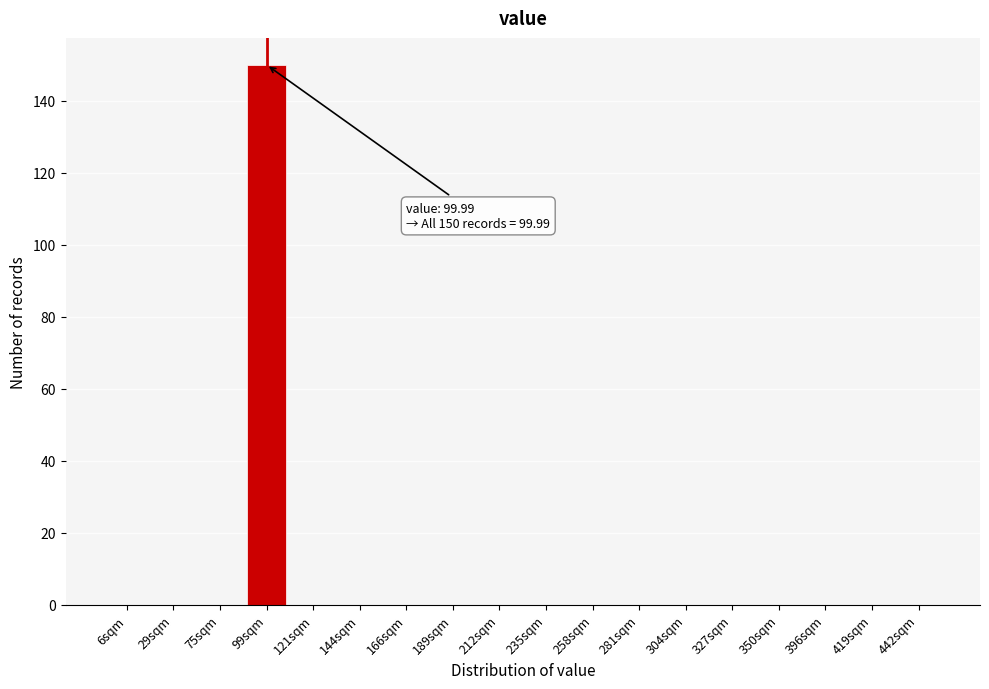

Reading left to right, list all the values displayed in this chart.

6sqm=0	29sqm=0	75sqm=0	99sqm=150	121sqm=0	144sqm=0	166sqm=0	189sqm=0	212sqm=0	235sqm=0	258sqm=0	281sqm=0	304sqm=0	327sqm=0	350sqm=0	396sqm=0	419sqm=0	442sqm=0